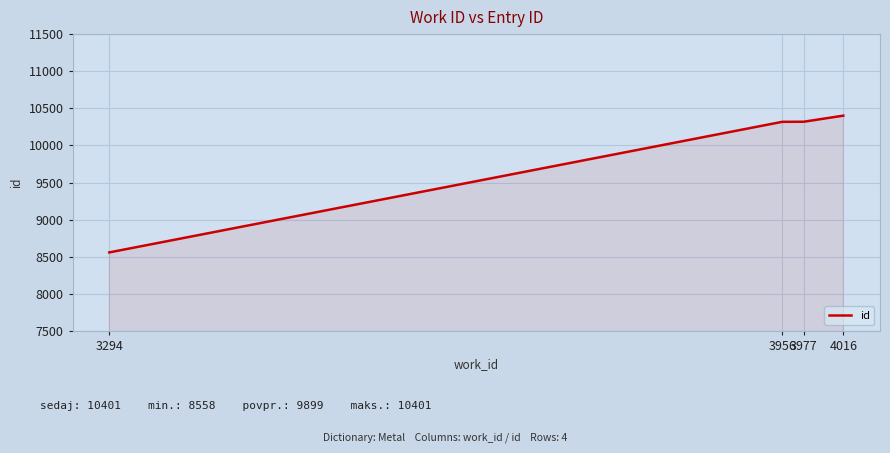

What is the minimum value shown in the chart?

8558